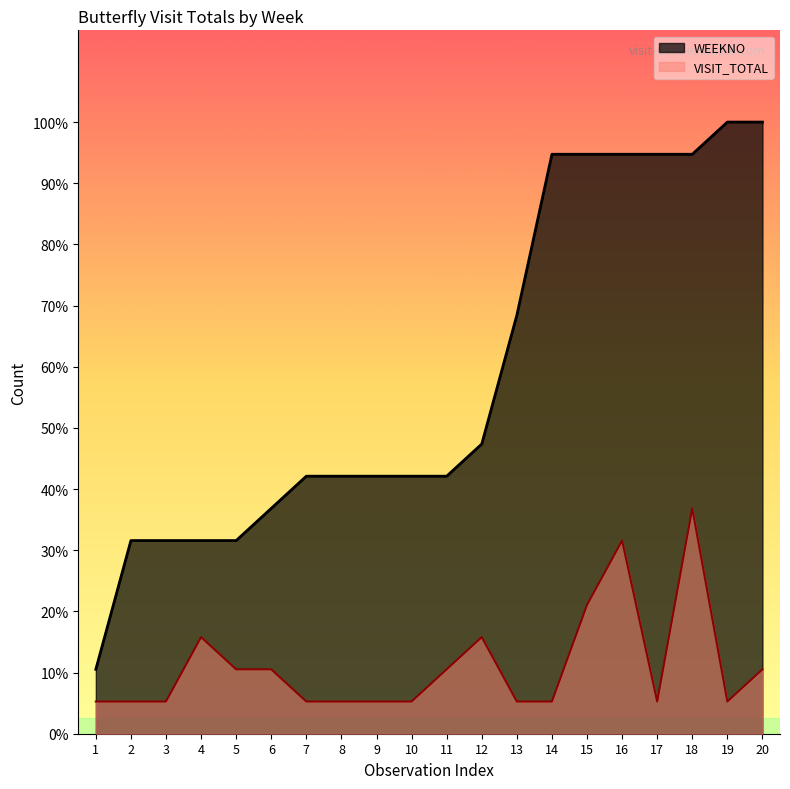

At 7, list the series in order from largest to smallest.

WEEKNO, VISIT_TOTAL